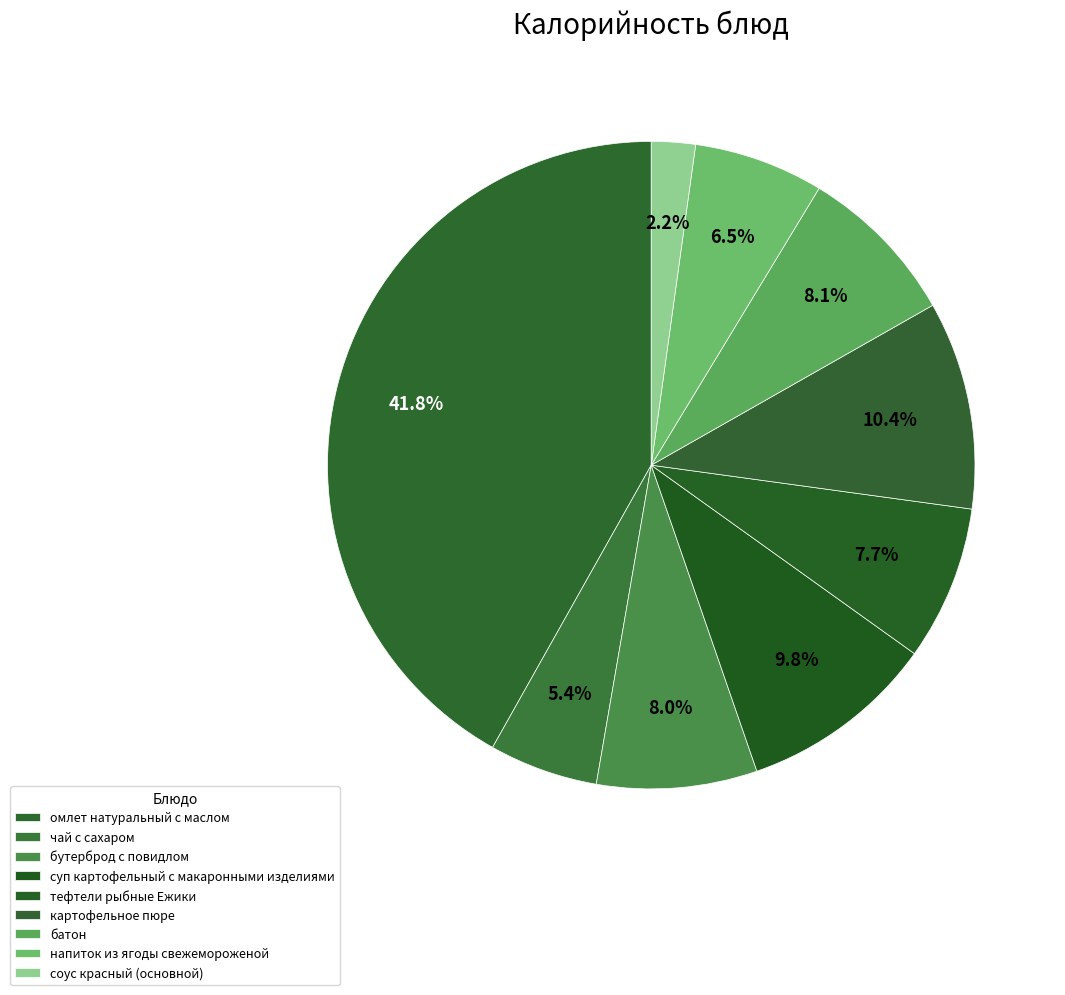

Is батон the majority of the pie?

No